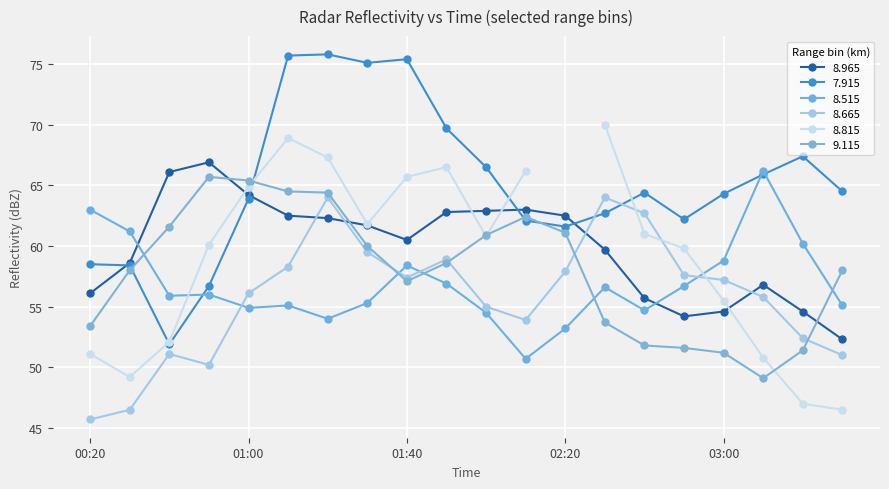

What position from the left is 01:00?

5